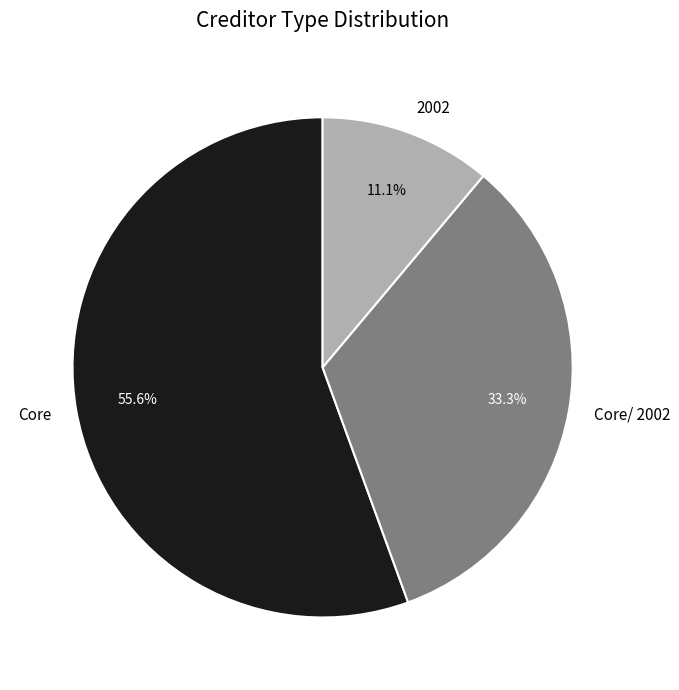

Rank the categories by value from highest to lowest.

Core, Core/ 2002, 2002